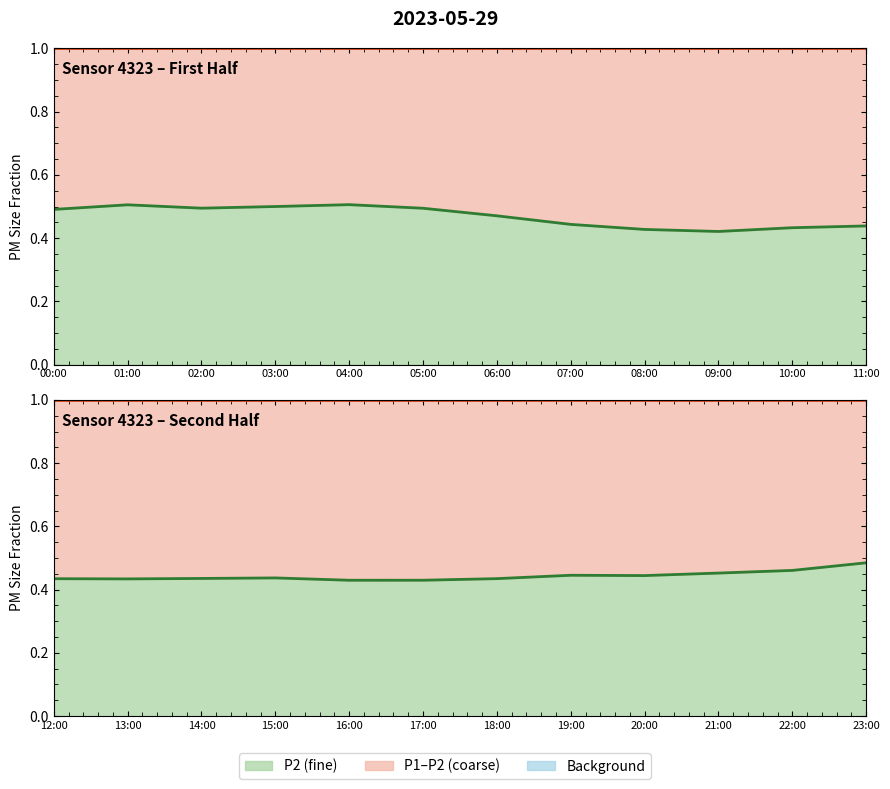

What is the average value of the P1 boundary series?

1.0